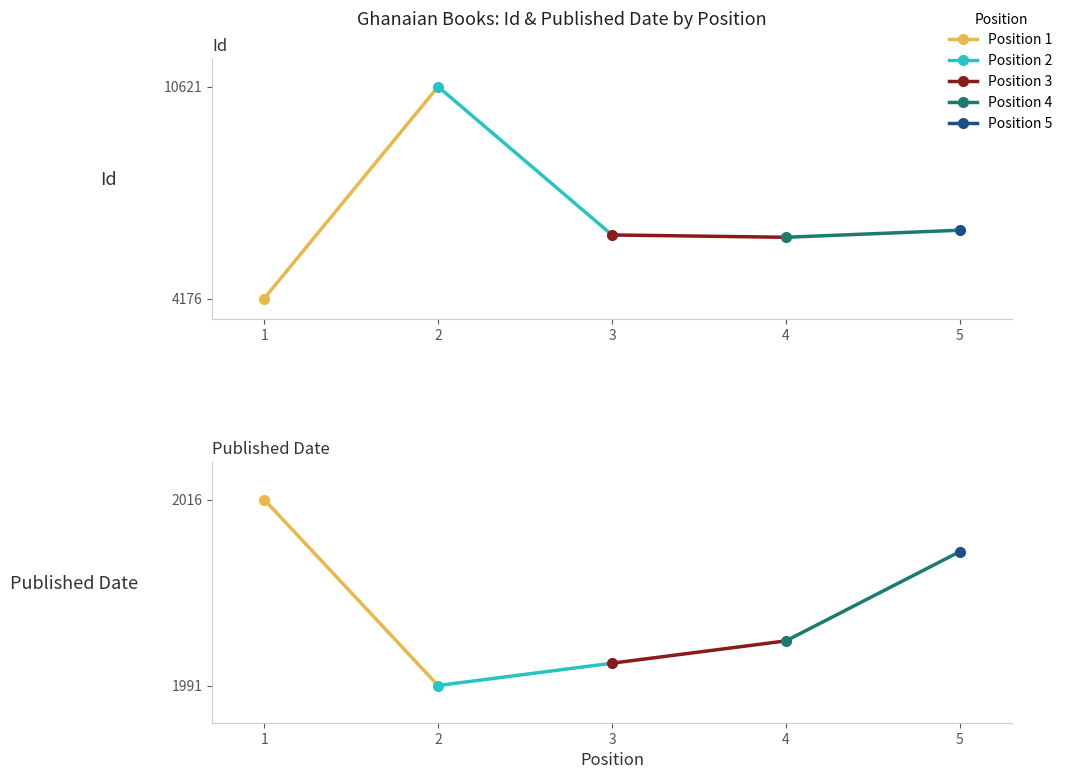

What value does the Date seg 0 series have at 2?

1991